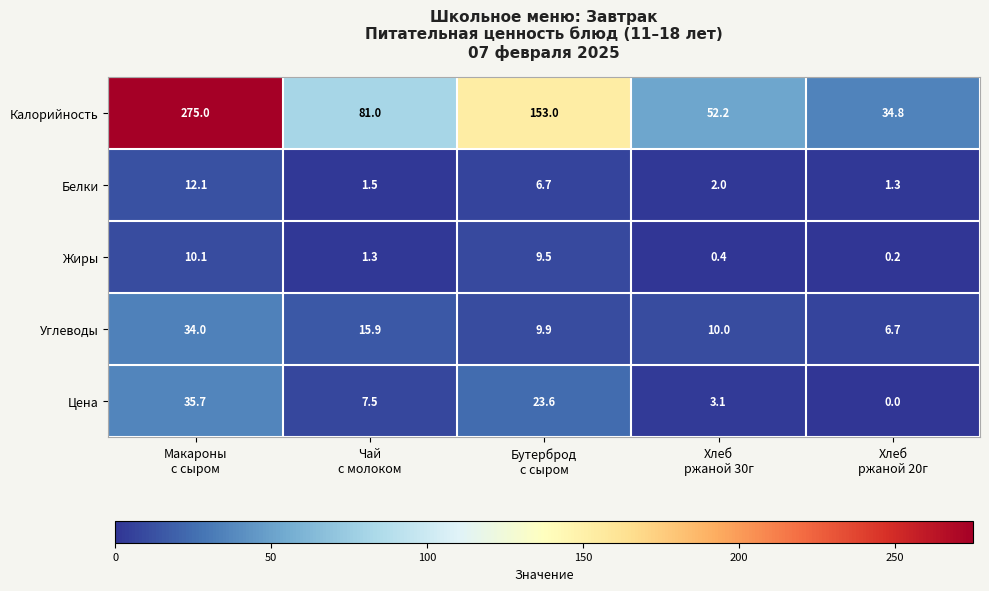

Reading left to right, transcribe all the data shown in this chart.

Калорийность: 275.0	81.0	153.0	52.2	34.8
Белки: 12.1	1.5	6.7	2.0	1.3
Жиры: 10.1	1.3	9.5	0.4	0.2
Углеводы: 34.0	15.9	9.9	10.0	6.7
Цена: 35.7	7.5	23.6	3.1	0.0